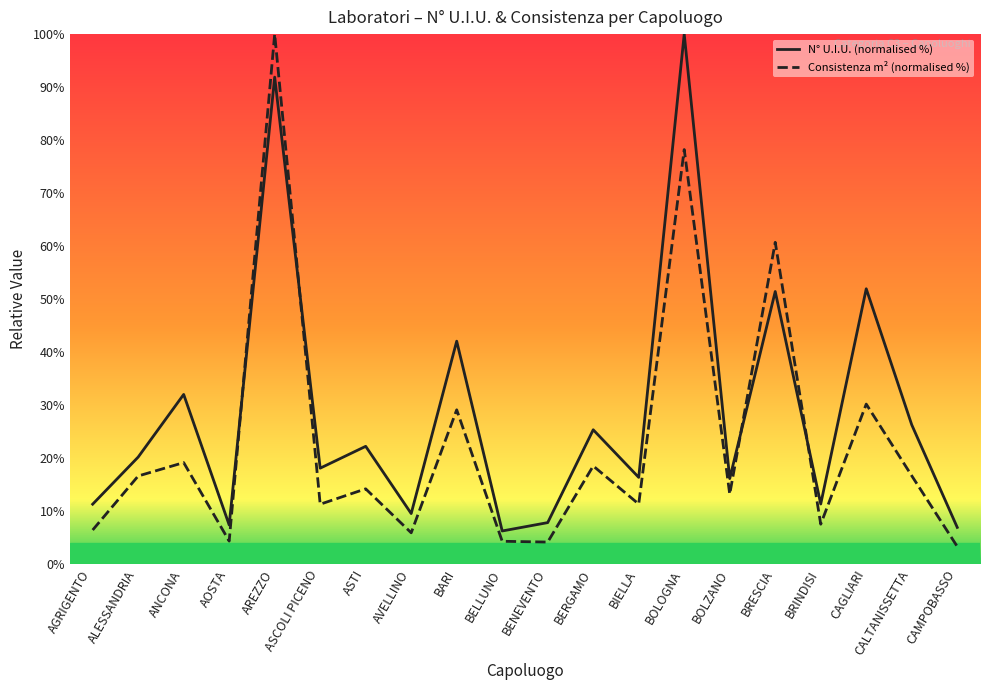

Reading left to right, what are all the values shown in this chart?

N° U.I.U. (normalised %): 11.3	20.2	32.0	7.3	91.9	18.1	22.2	9.5	42.0	6.2	7.8	25.3	16.3	100.0	16.1	51.4	11.3	51.9	26.3	6.9
Consistenza m² (normalised %): 6.4	16.6	19.1	4.3	100.0	11.3	14.2	5.9	29.1	4.3	4.1	18.5	11.3	78.2	13.2	60.7	7.5	30.2	16.6	3.3